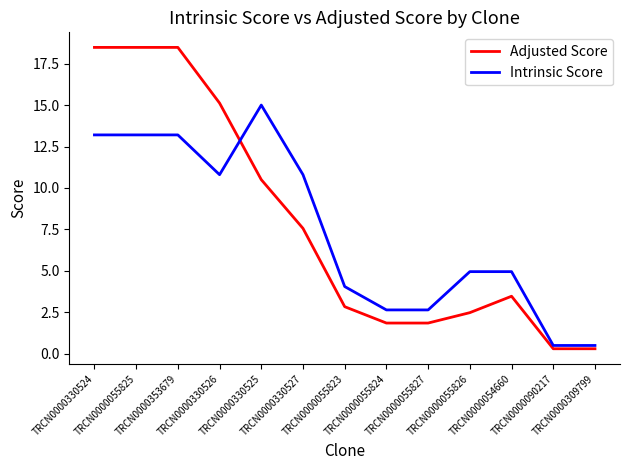

How many intersections are there between Intrinsic Score and Adjusted Score?

1